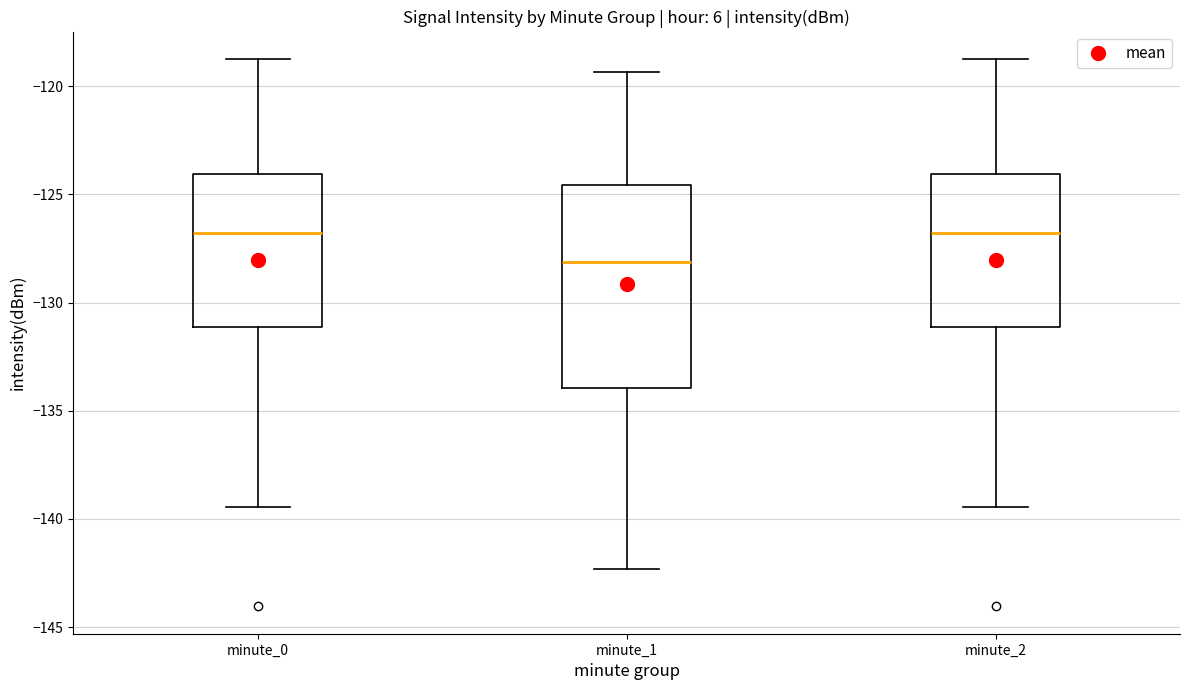

Reading left to right, read every box against the y-axis: the position of its median line, the range the box covers, and the ends of its whiskers. The values are not printed on the chart, so give them approximately, as read against the axis.

minute_0: median -127.0, box -131.0 to -124.0, whiskers -139.5 to -118.5
minute_1: median -128.0, box -134.0 to -124.5, whiskers -142.5 to -119.5
minute_2: median -127.0, box -131.0 to -124.0, whiskers -139.5 to -118.5